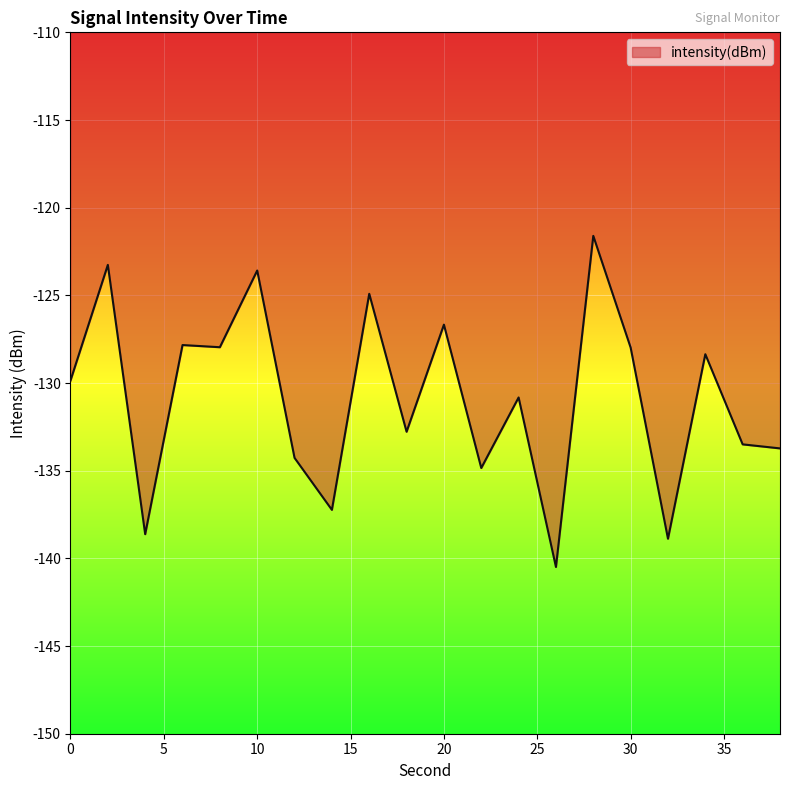

What is the smallest value displayed?

-140.5